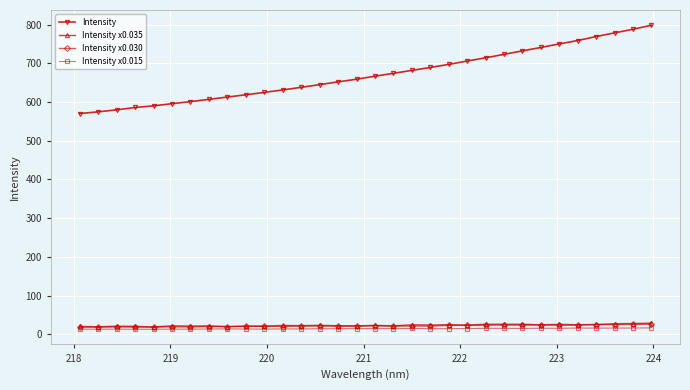

At how many categories does at least one series exceed 253?

32